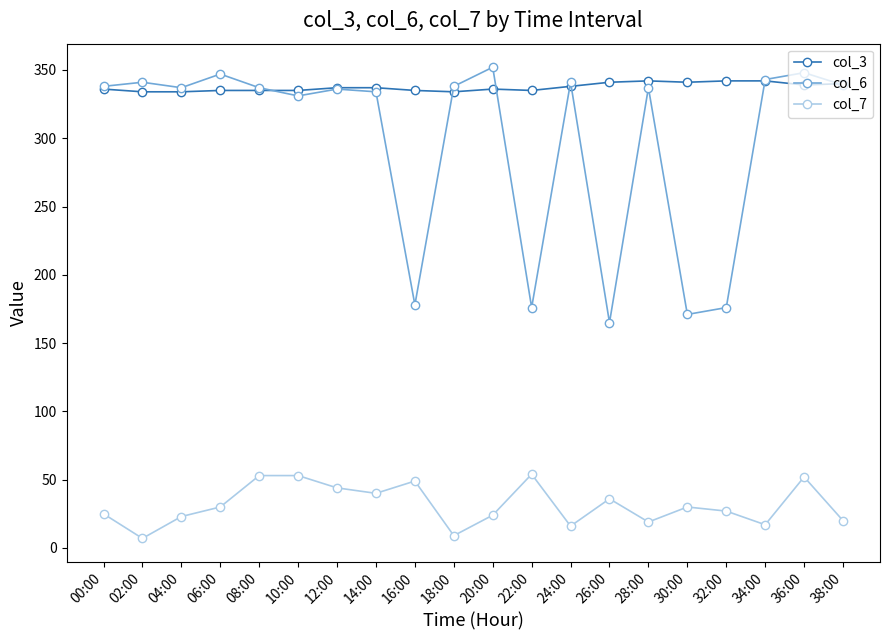

What is the difference between the second highest and minimum values in the col_7 series?

46